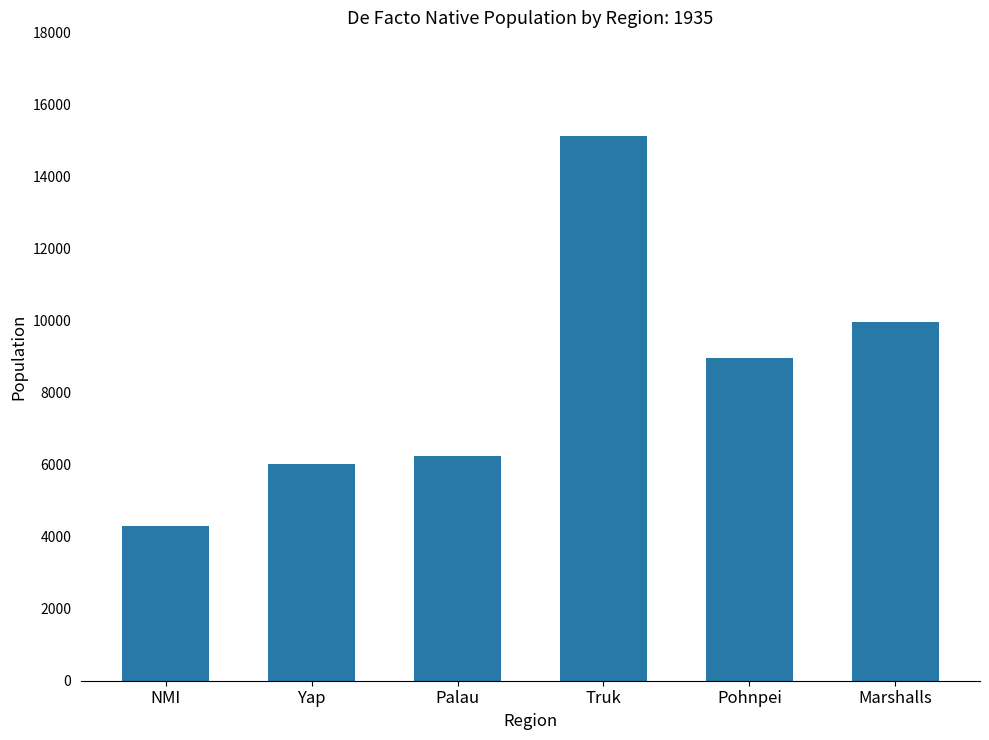

How many data points are less than 8953?

3